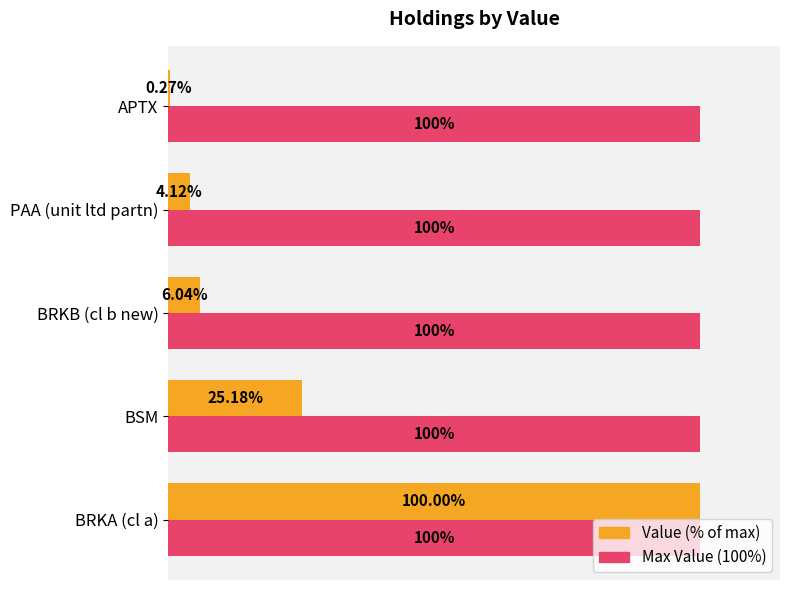

Is the value of Value (% of max) at PAA (unit ltd partn) greater than the value of Max Value (100%) at BSM?

No